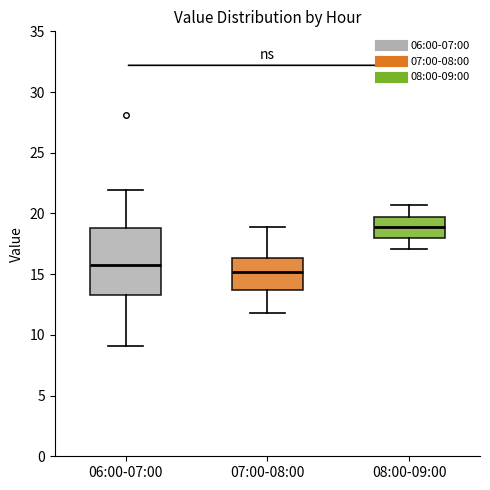

Comparing the boxes themselves (not the whiskers), which one is the tallest?

06:00-07:00